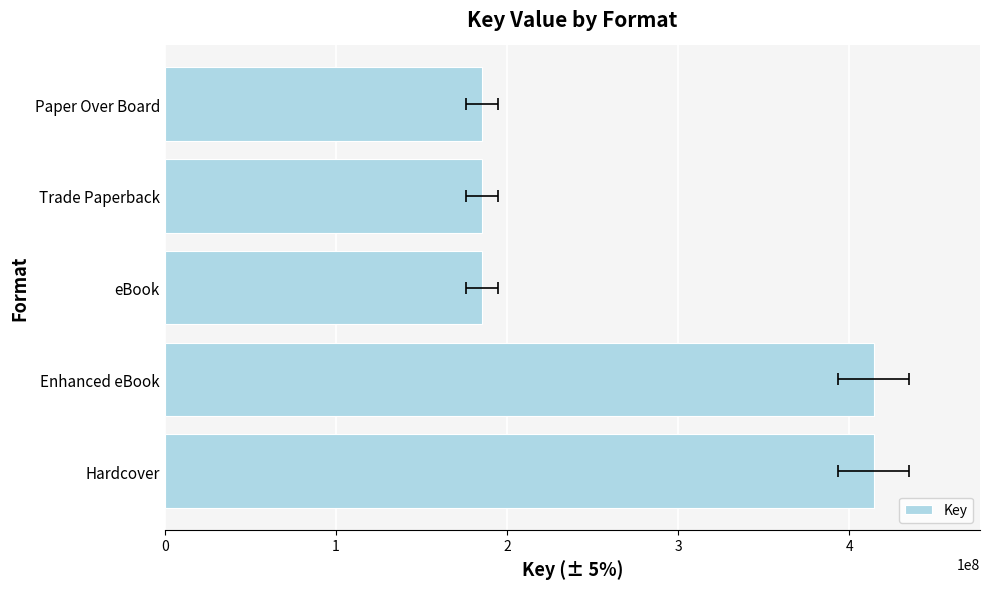

Rank the categories by value from highest to lowest.

Hardcover, Enhanced eBook, eBook, Trade Paperback, Paper Over Board